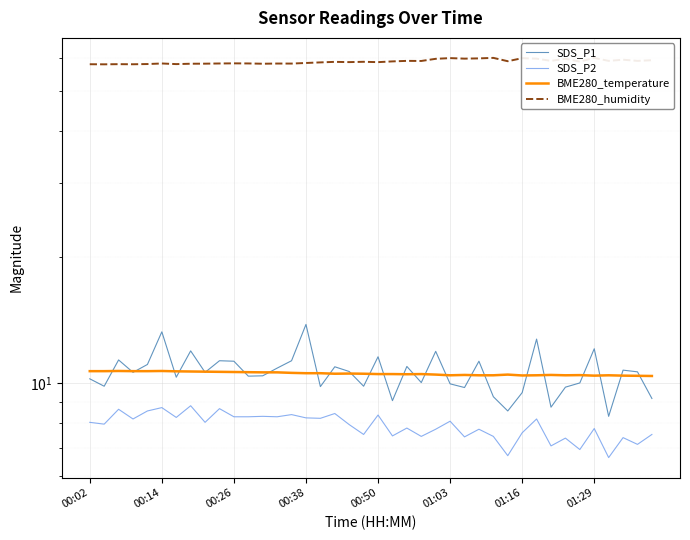

Which series has the largest range (max minus min)?

SDS_P1